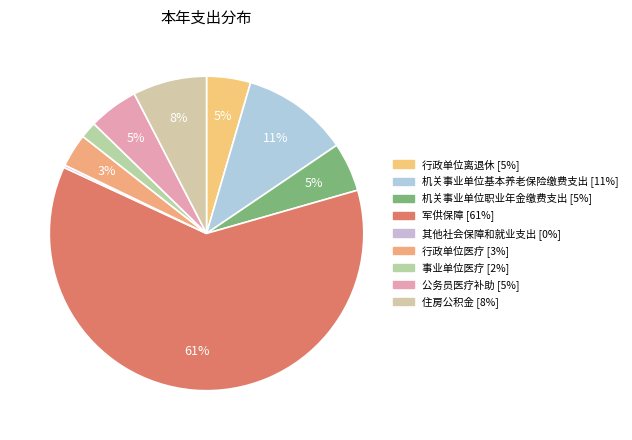

Is 军供保障 the majority of the pie?

Yes